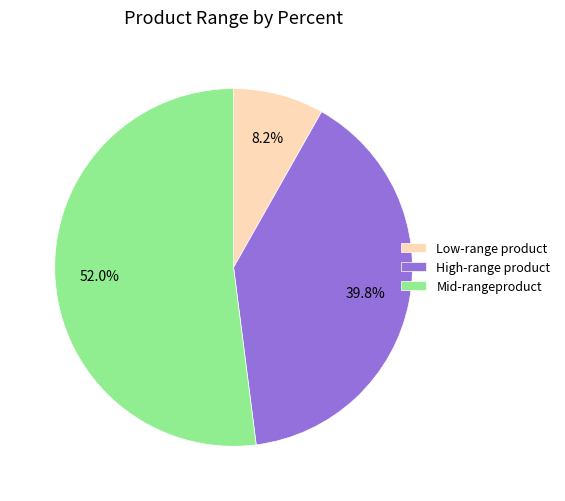

To the nearest percent, what is the difference between the largest and smallest slice percentages?

44%